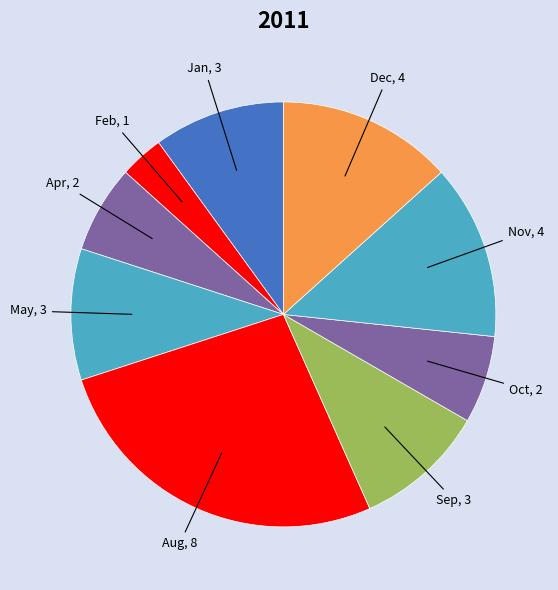

The Oct, 2 slice represents 7% of the pie. True or false?

True